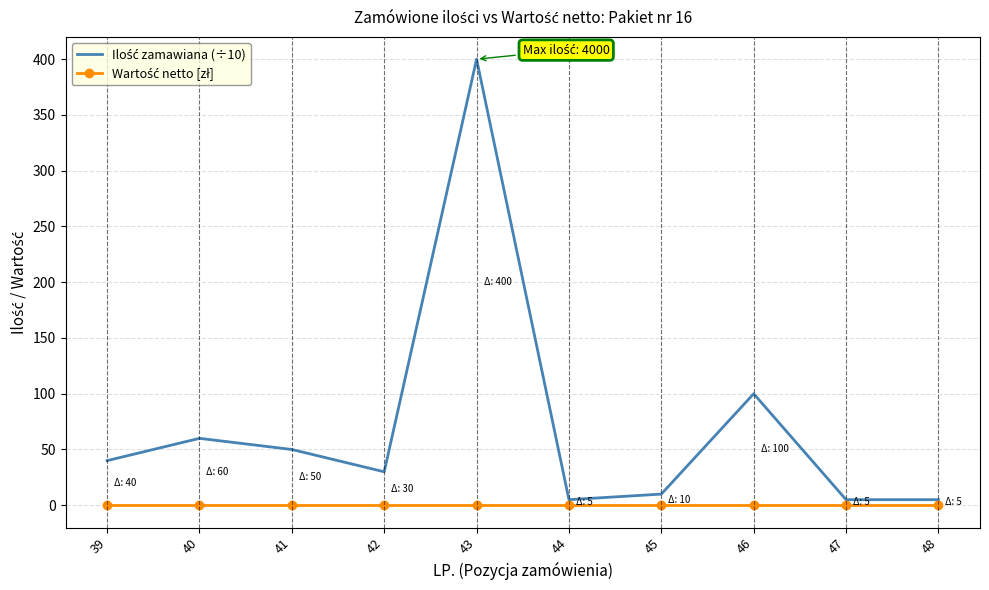

Which label corresponds to the largest value in the chart?

43